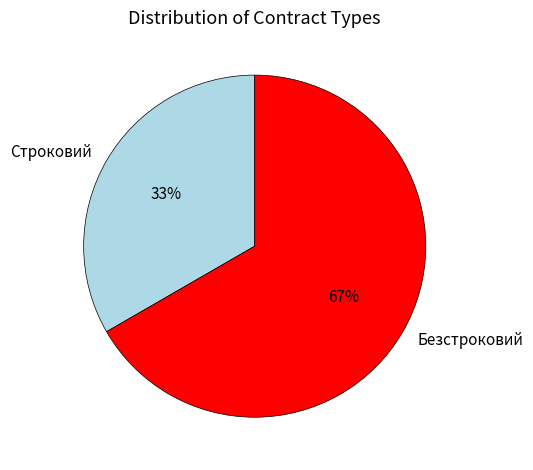

To the nearest percent, what is the average slice percentage?

50%